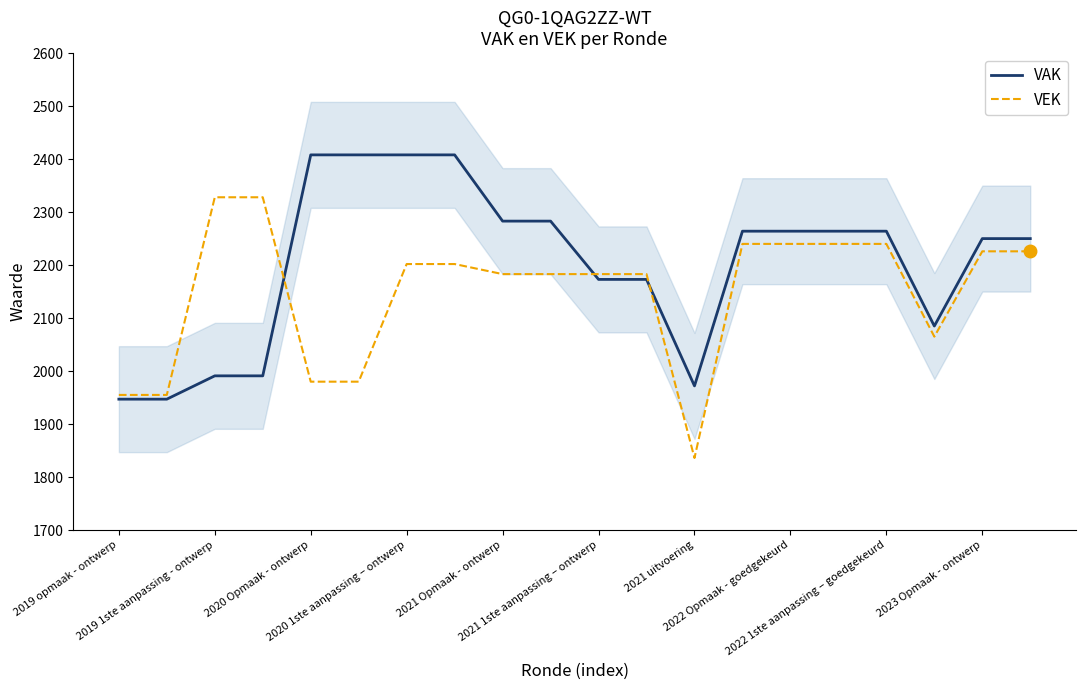

What is the value of the VAK point at the 19th from the left?

2250